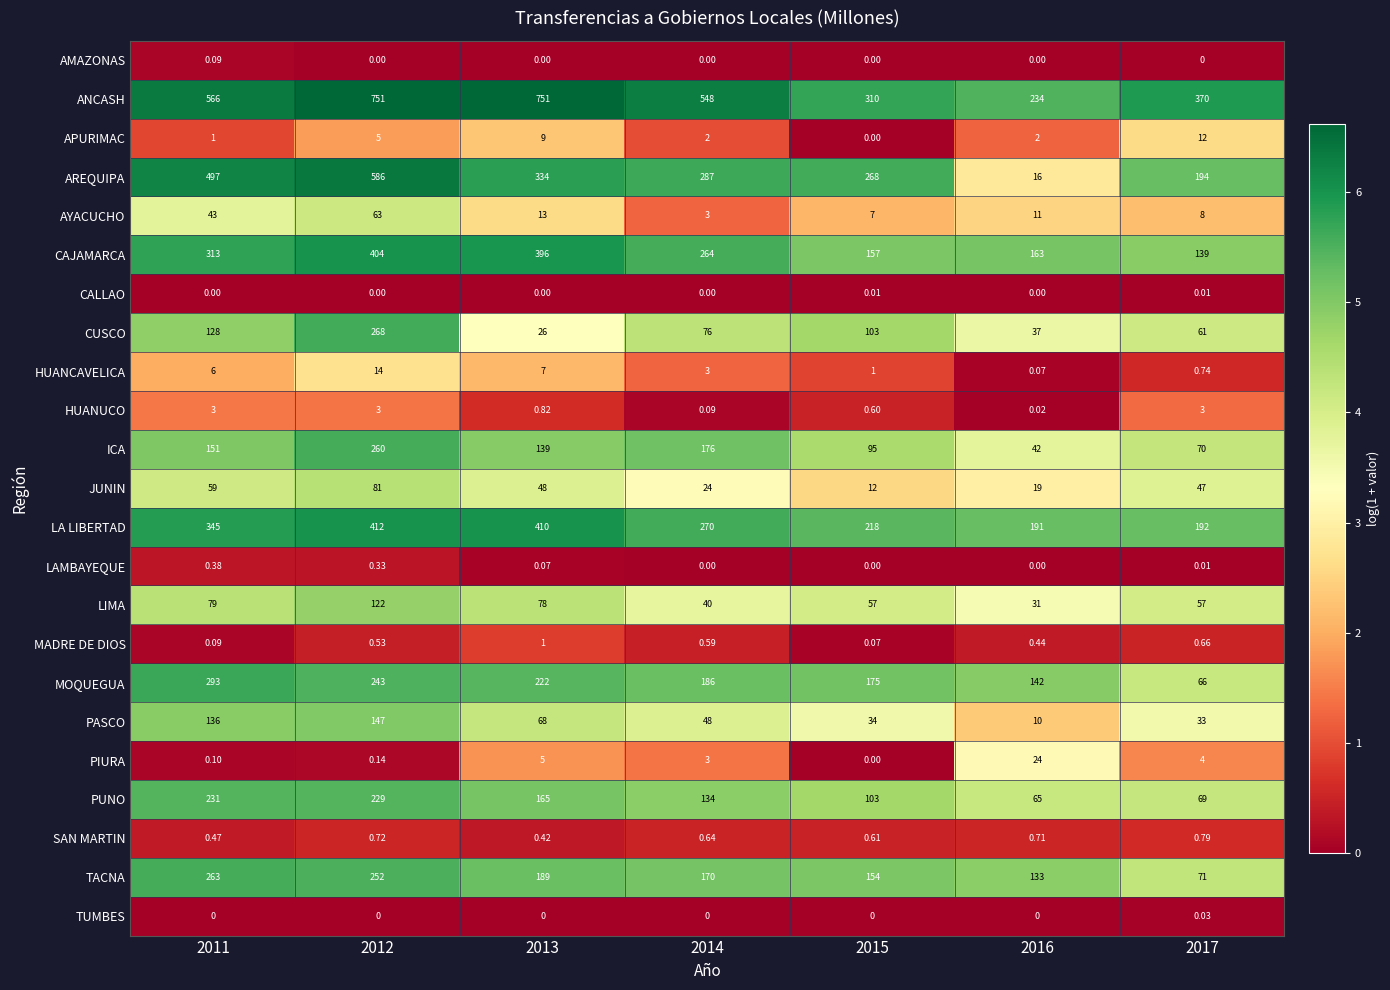

Between 2014 and 2017, which series saw the biggest shift?

ANCASH